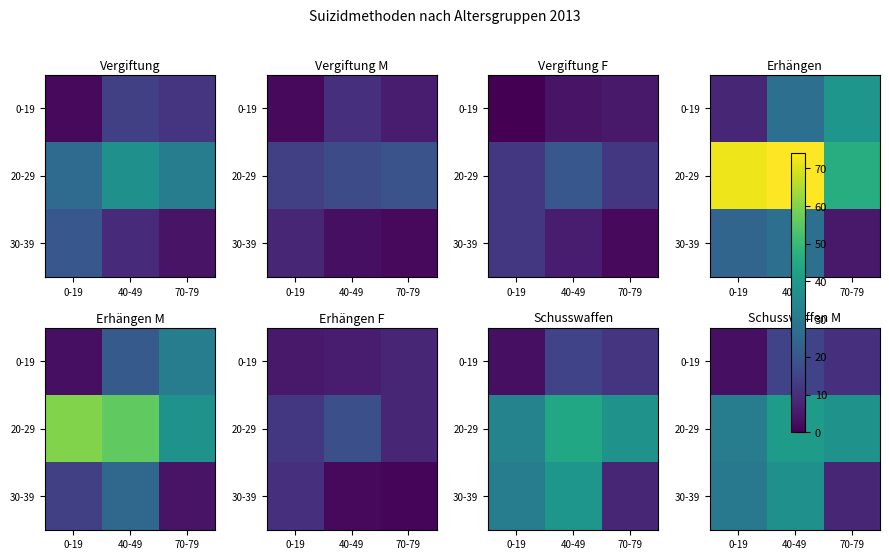

How many data points does each series have?

3